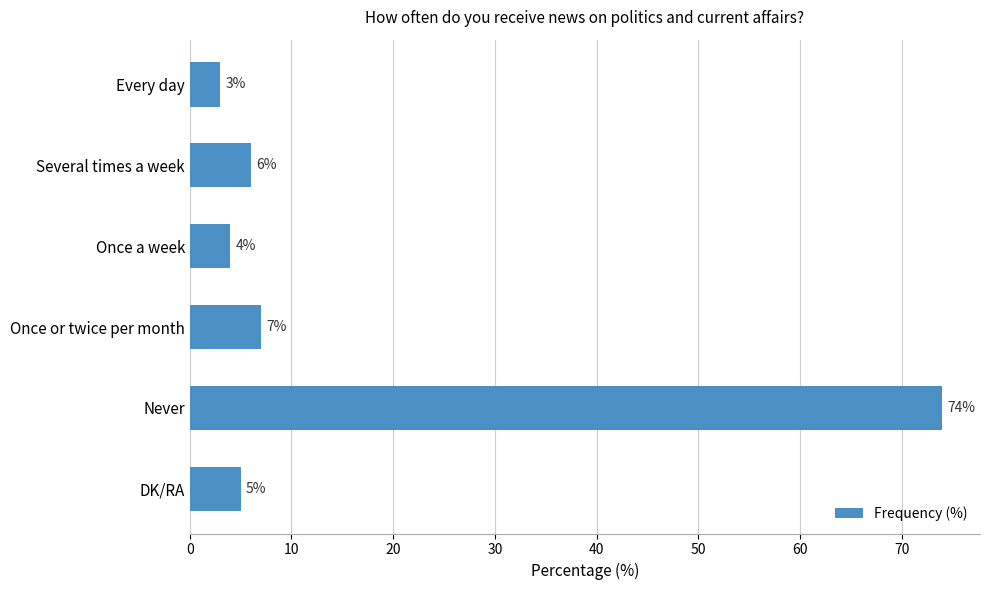

Are the bars horizontal?

Yes